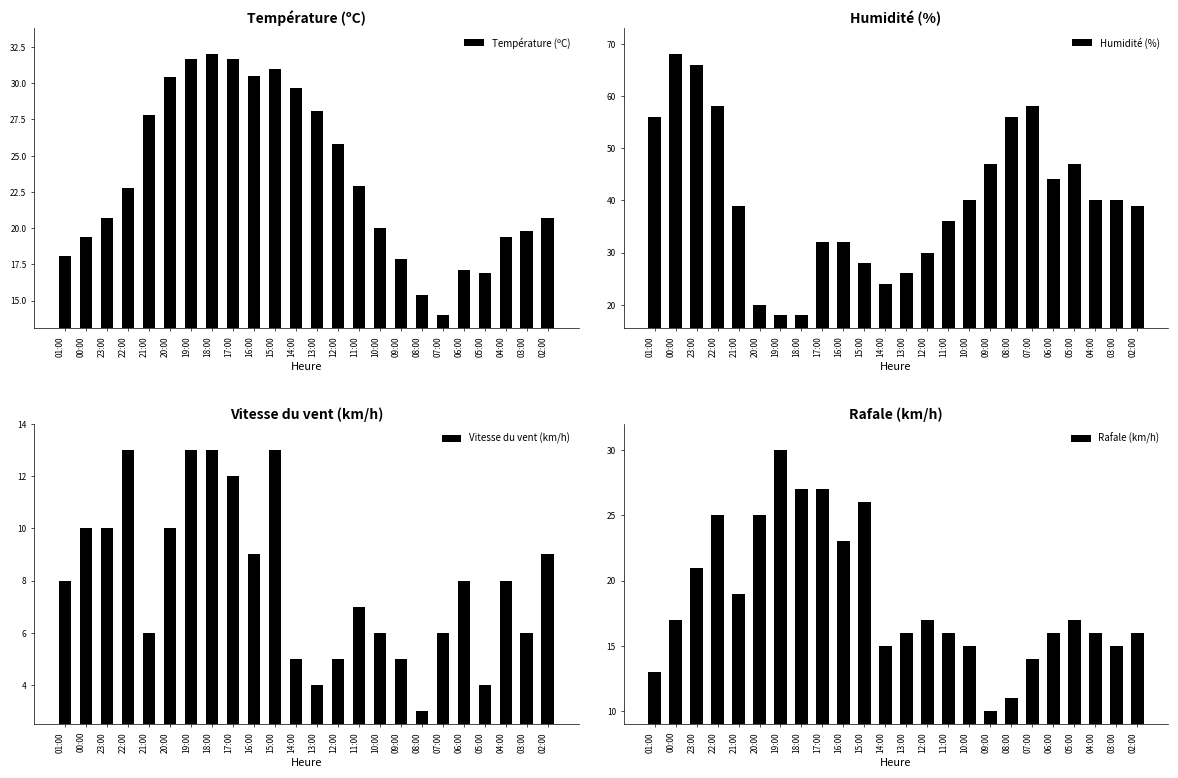

What are all the series names shown in the legend?

Température (ºC), Humidité (%), Vitesse du vent (km/h), Rafale (km/h)